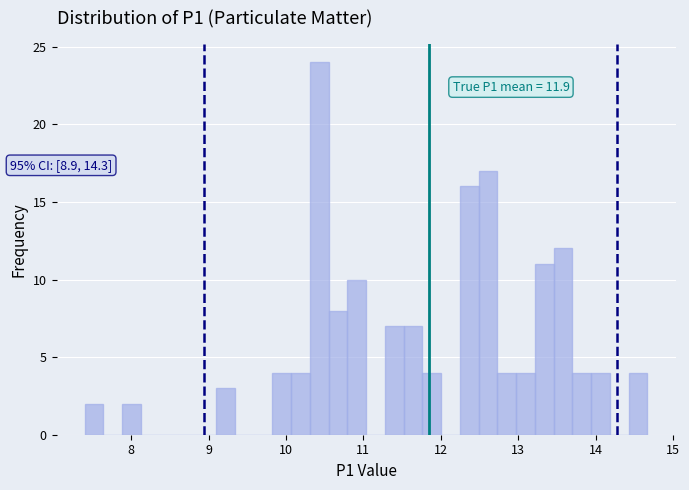

Read against the x-axis, roughly where is the centre of the tallest bar?

10.4